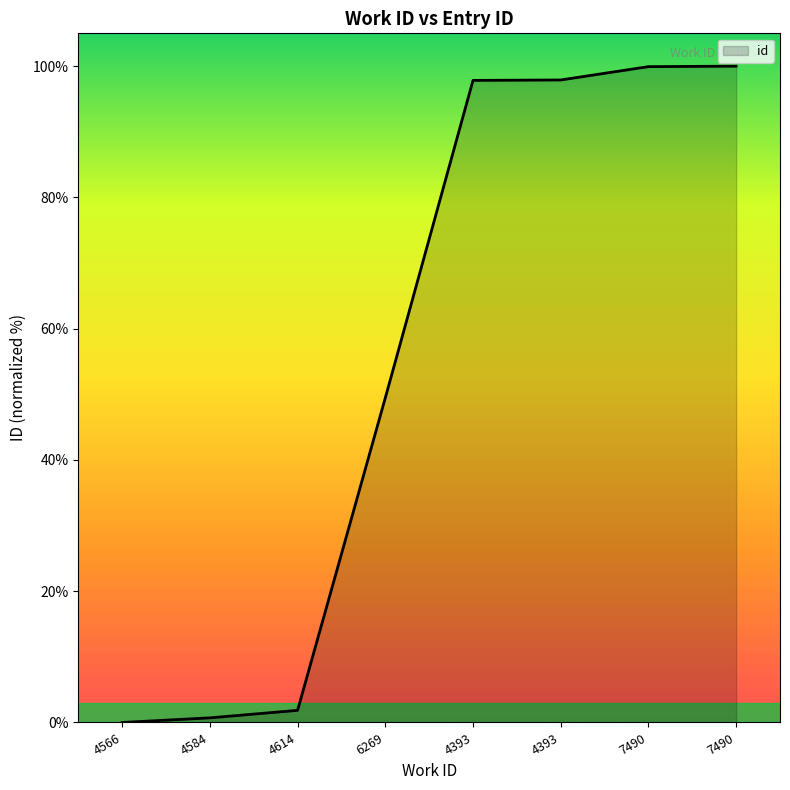

Count the number of values greater than 97.

4